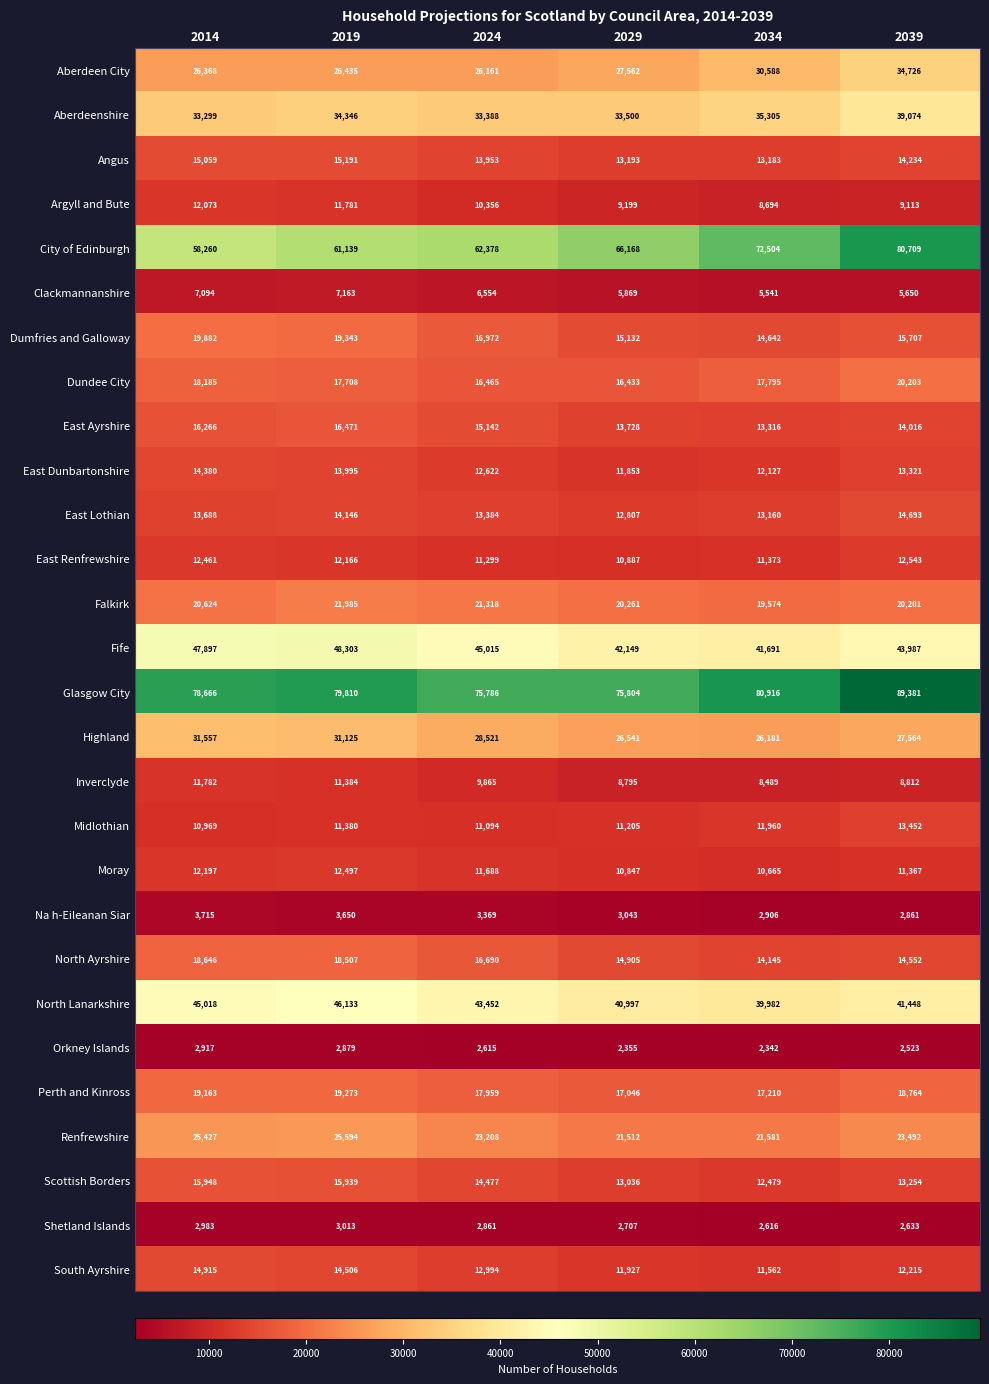

Rank the series by their maximum value, from highest to lowest.

Glasgow City, City of Edinburgh, Fife, North Lanarkshire, Aberdeenshire, Aberdeen City, Highland, Renfrewshire, Falkirk, Dundee City, Dumfries and Galloway, Perth and Kinross, North Ayrshire, East Ayrshire, Scottish Borders, Angus, South Ayrshire, East Lothian, East Dunbartonshire, Midlothian, East Renfrewshire, Moray, Argyll and Bute, Inverclyde, Clackmannanshire, Na h-Eileanan Siar, Shetland Islands, Orkney Islands